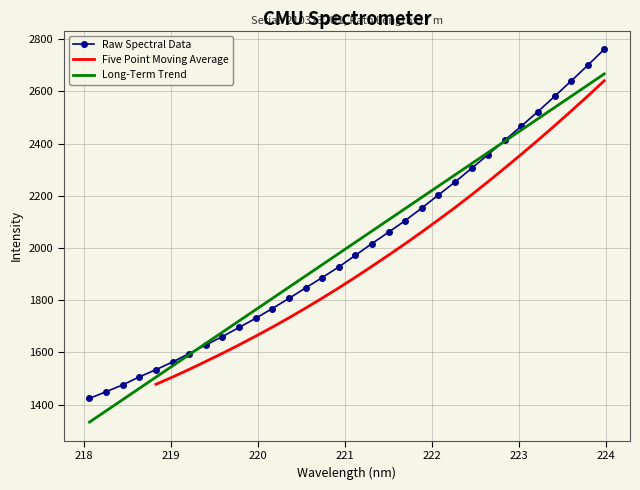

How many data points are less than 1972?

16